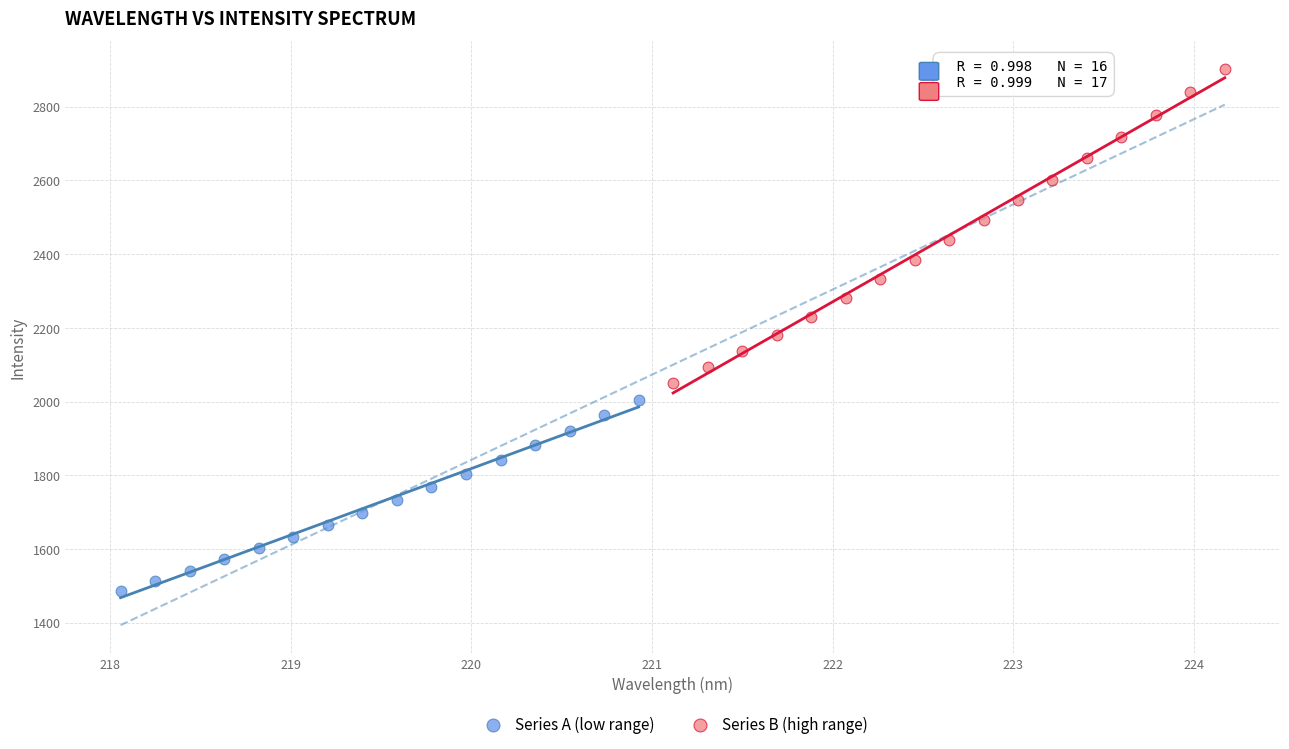

Which series contains the lowest Y value?

Series A (low range)